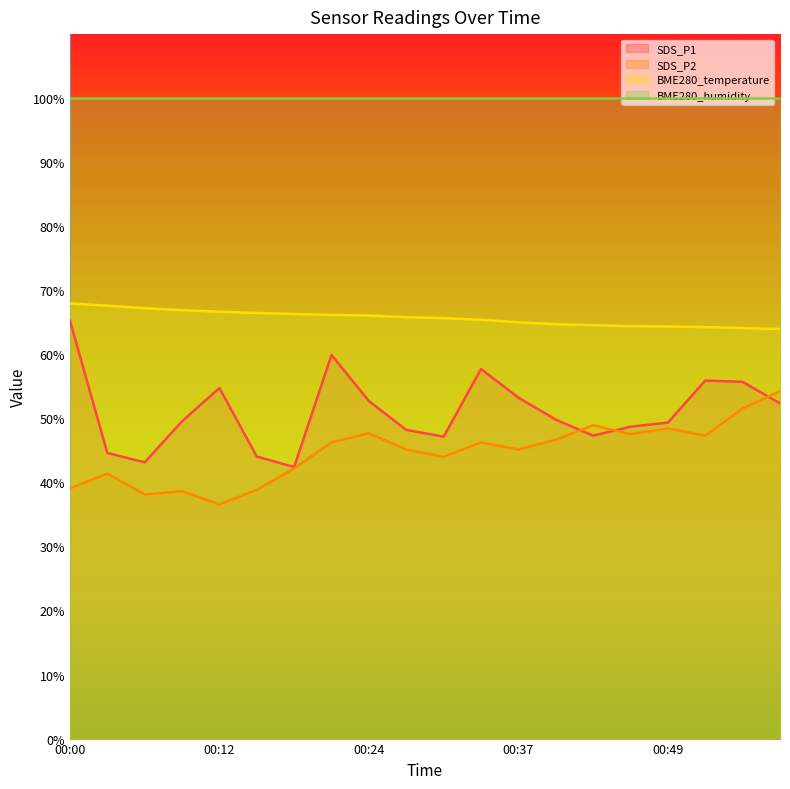

True or false: SDS_P2 has more than 0 interior local peaks.

True